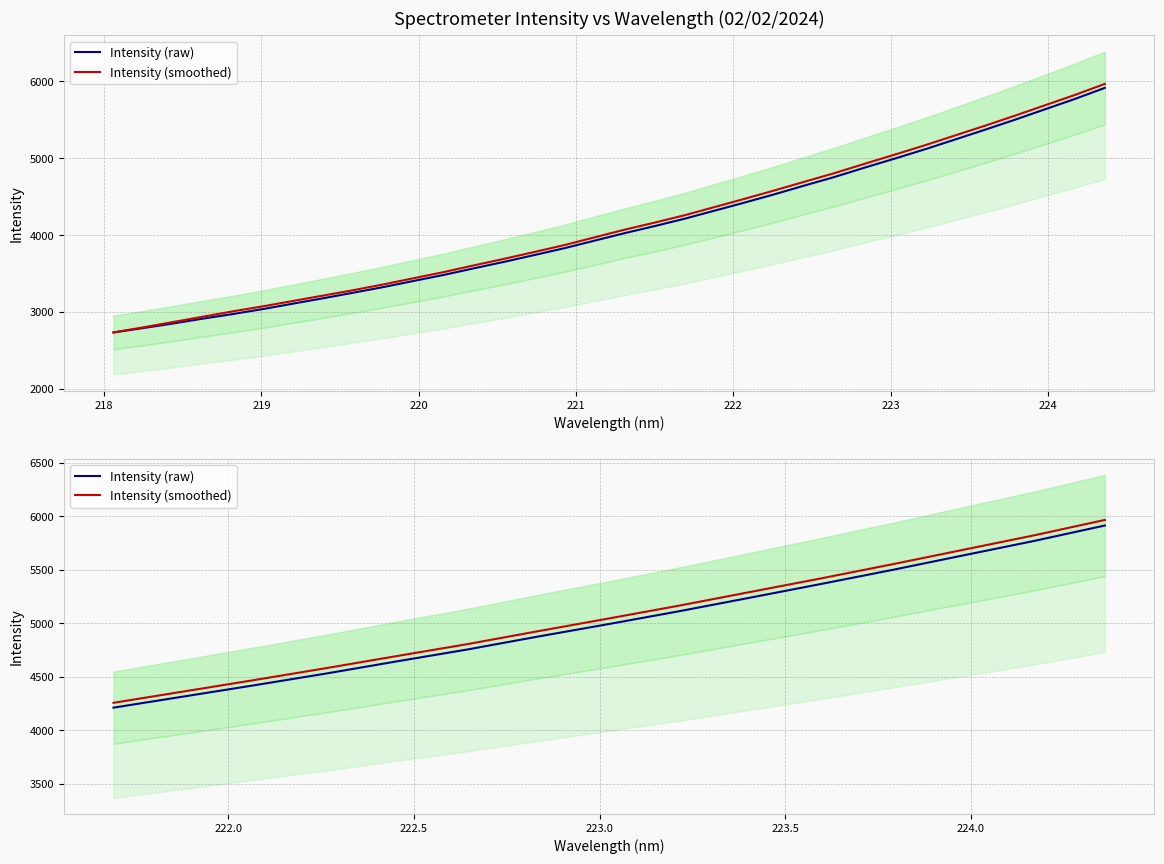

Which series changed the most between 219 and 222?

Intensity (smoothed)